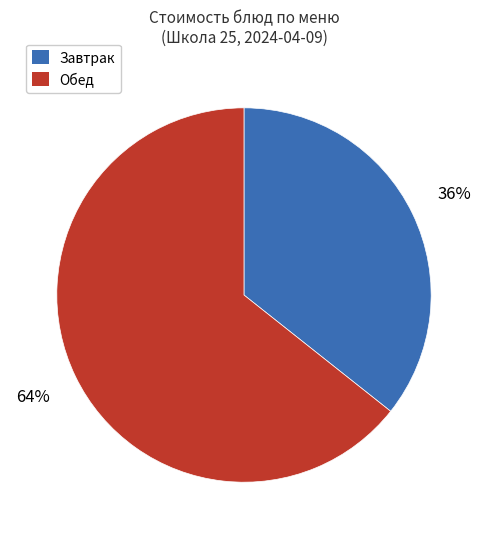

Which slice is the smallest?

Завтрак